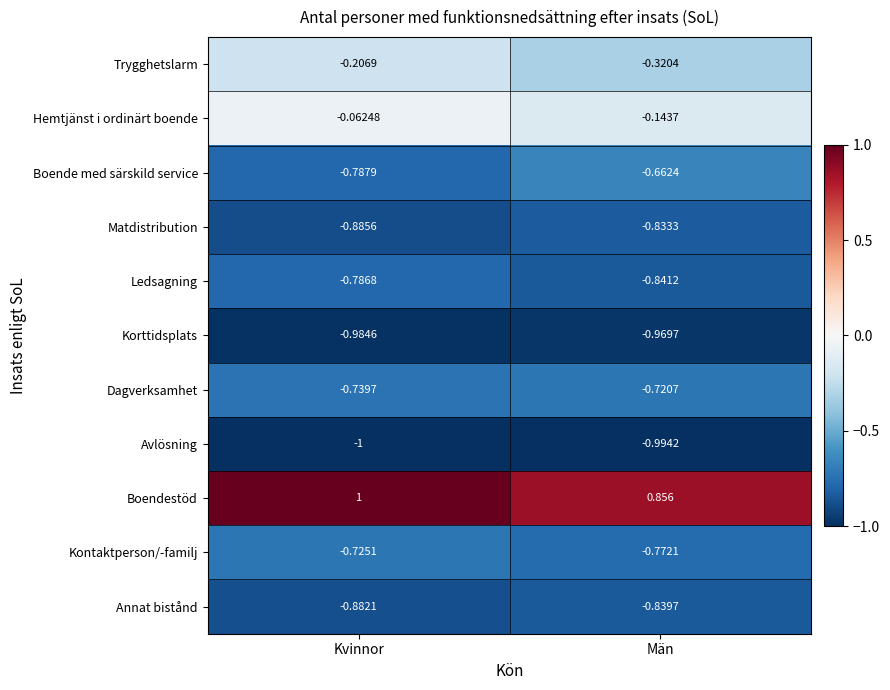

At which category does the chart reach its peak across all series?

Kvinnor